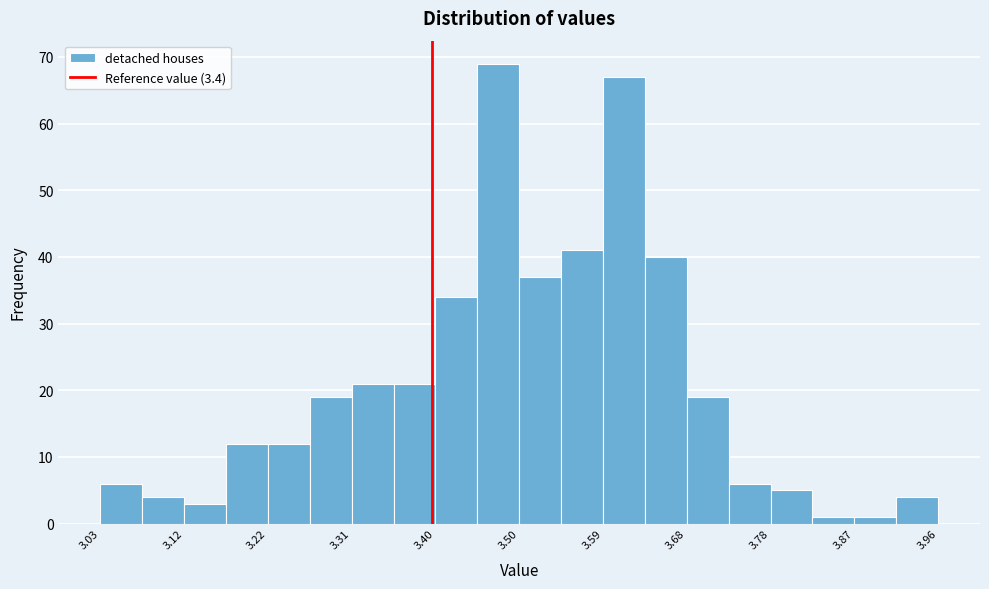

Reading left to right, transcribe this chart: for each bar, give the range it covers on the x-axis and its height. Neither the bar edges nor the heights are printed on the chart, so give them approximately, as read against the axes.

3.03 to 3.08: 6
3.08 to 3.12: 4
3.12 to 3.17: 3
3.17 to 3.22: 12
3.22 to 3.26: 12
3.26 to 3.31: 19
3.31 to 3.36: 21
3.36 to 3.40: 21
3.40 to 3.45: 34
3.45 to 3.50: 69
3.50 to 3.54: 37
3.54 to 3.59: 41
3.59 to 3.64: 67
3.64 to 3.68: 40
3.68 to 3.73: 19
3.73 to 3.78: 6
3.78 to 3.82: 5
3.82 to 3.87: 1
3.87 to 3.92: 1
3.92 to 3.96: 4